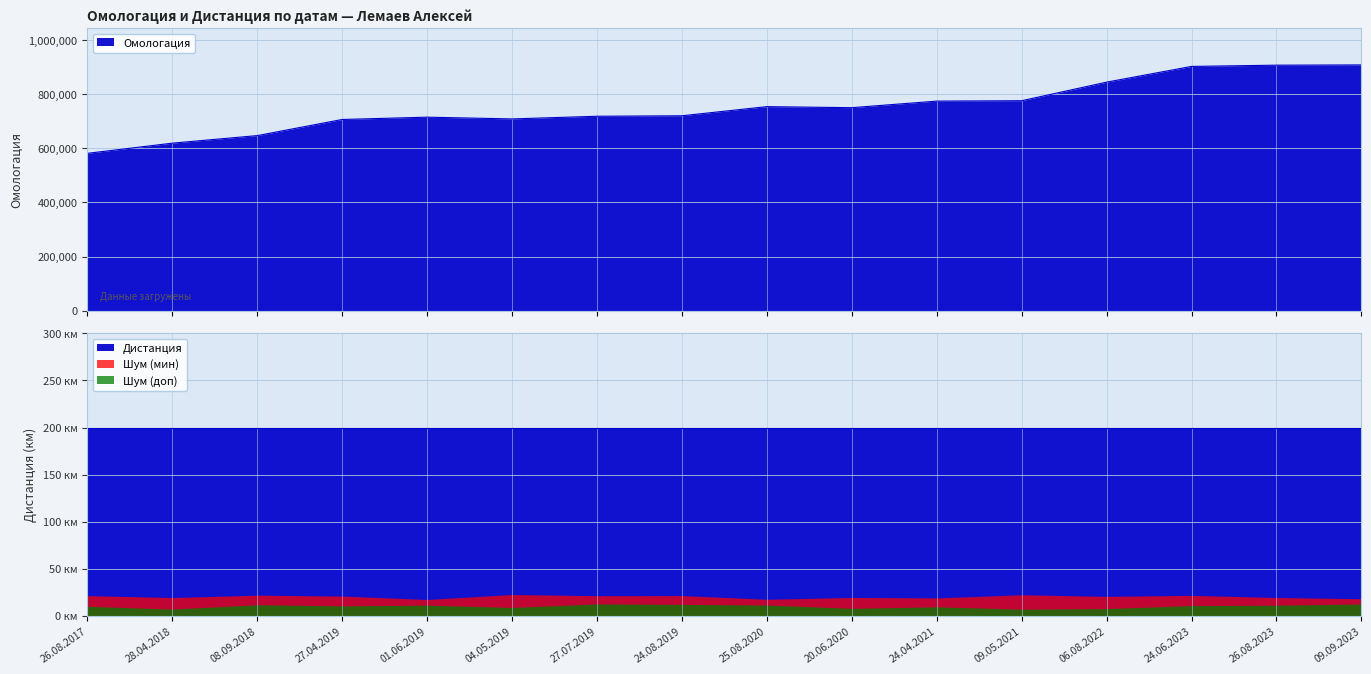

What is the label of the 7th point from the left?

27.07.2019